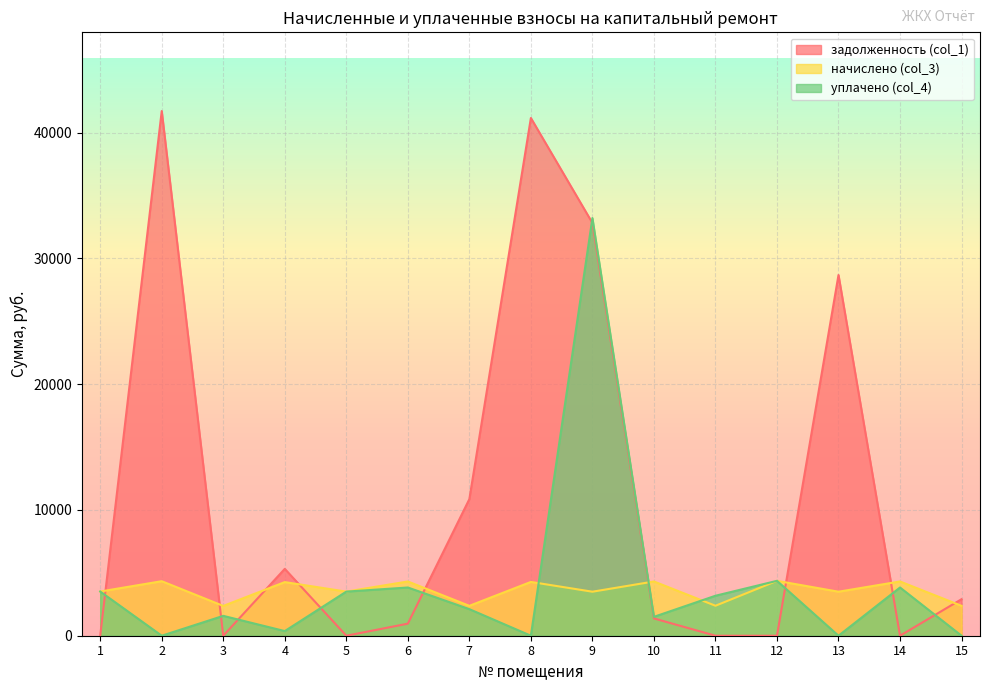

Is the value of начислено (col_3) at 12 greater than the value of задолженность (col_1) at 14?

Yes